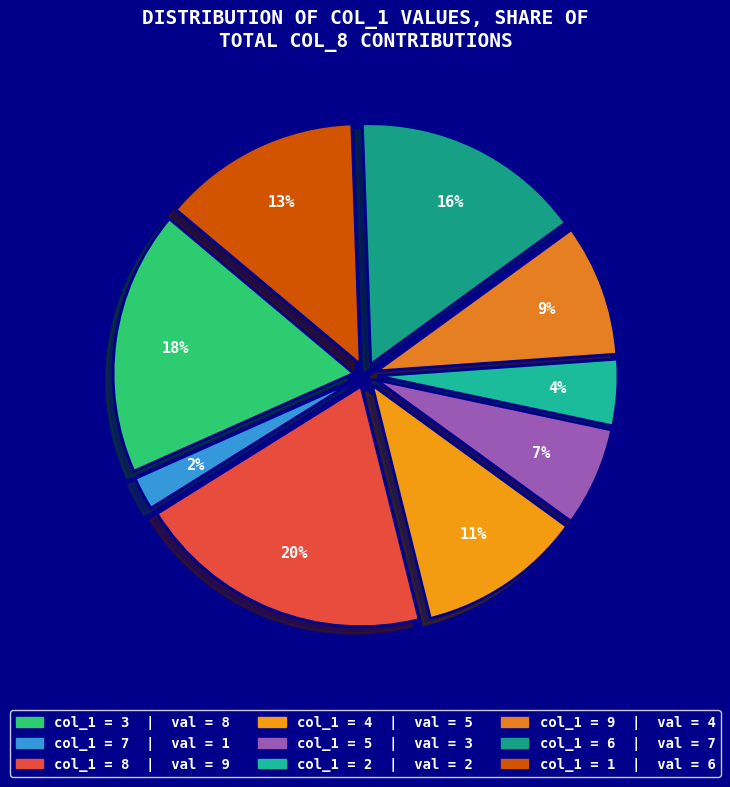

What is the smallest slice in the pie chart?

7